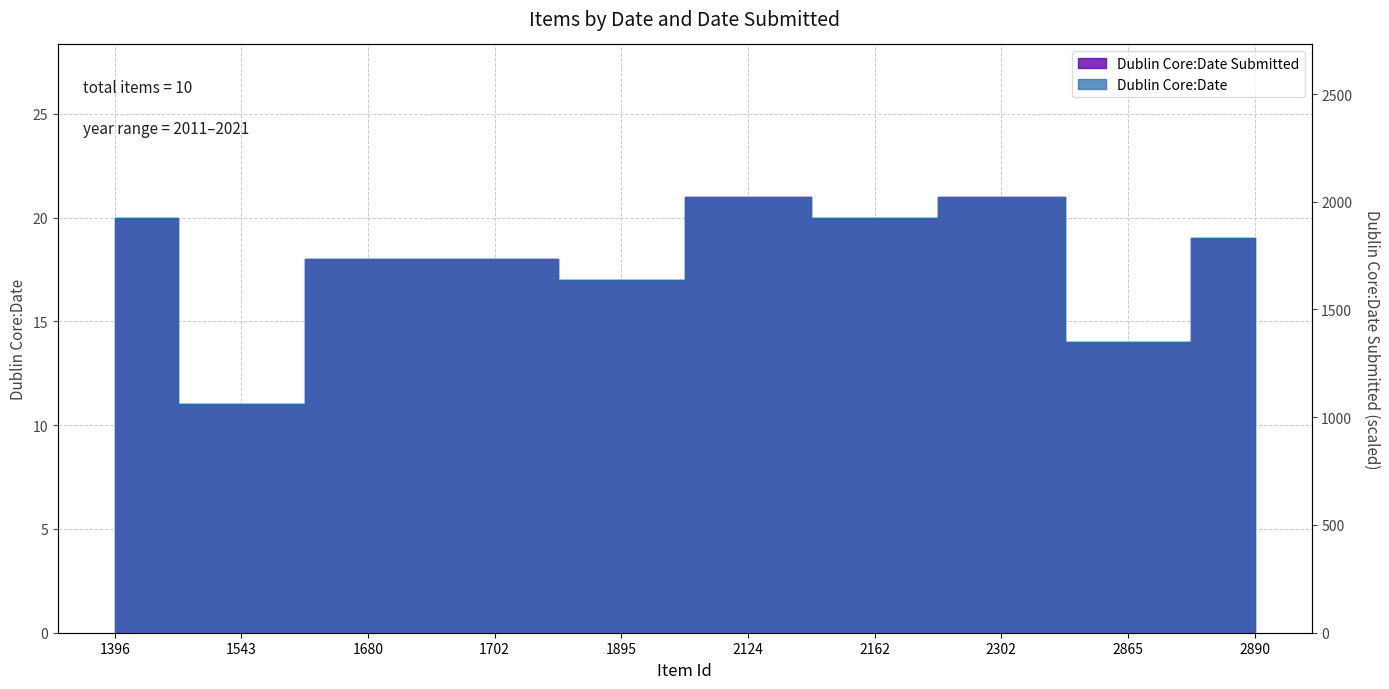

How many series are shown in this chart?

2